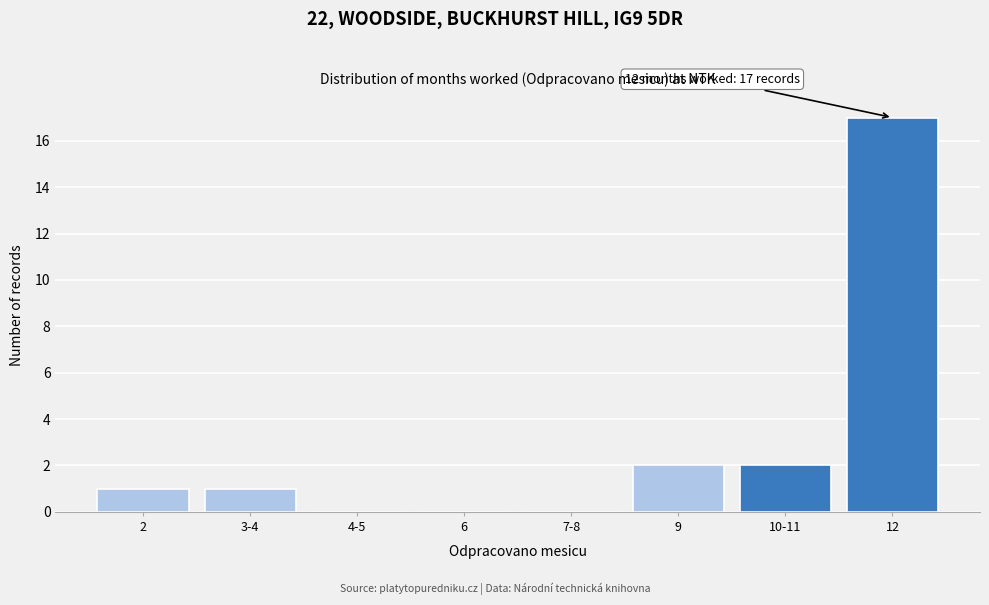

Reading right to left, what are all the values shown in this chart?

12=17	10-11=2	9=2	7-8=0	6=0	4-5=0	3-4=1	2=1